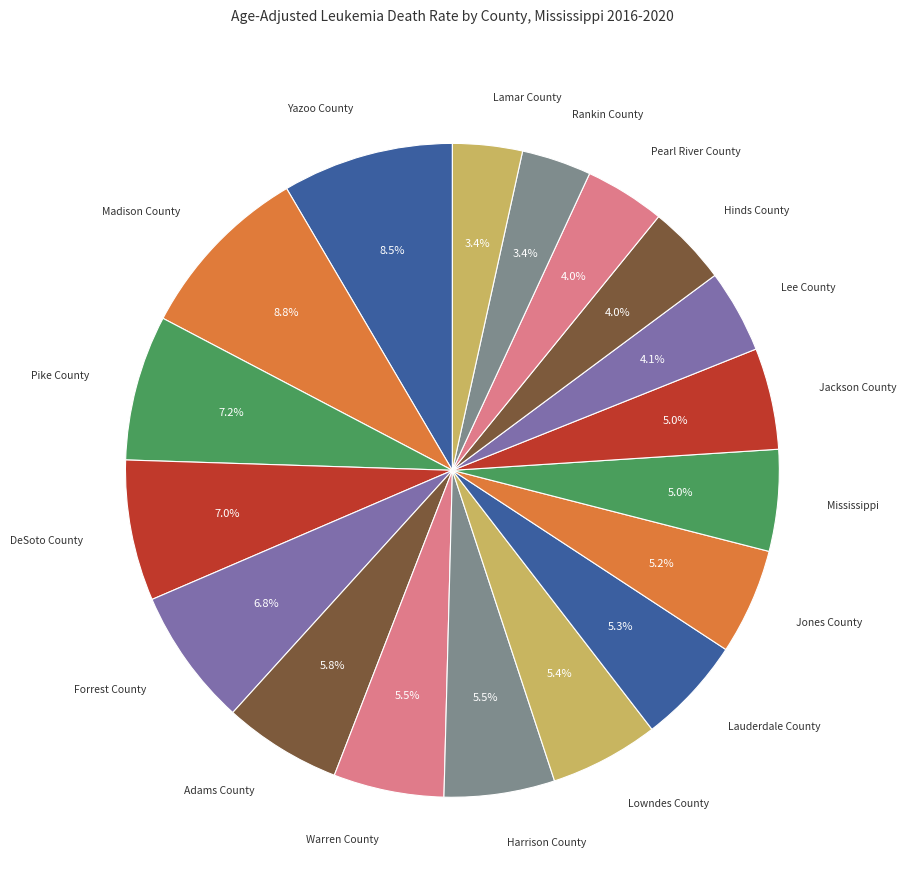

Which slice is the largest?

Madison County